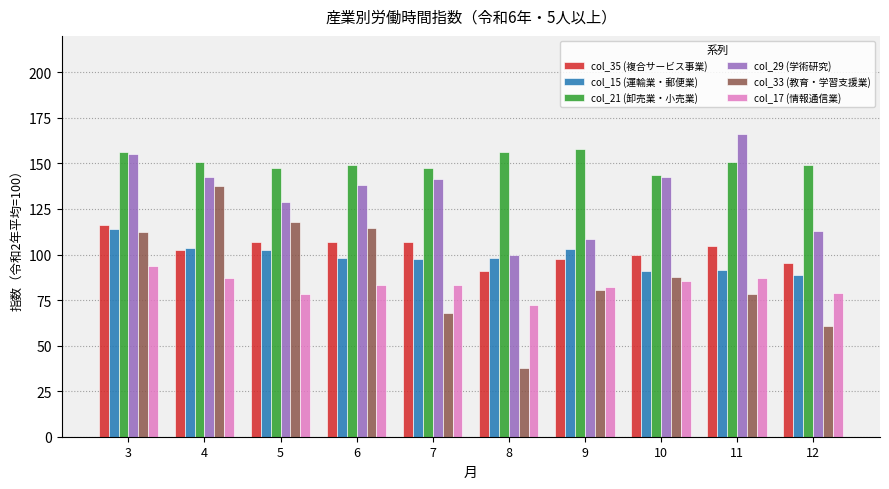

What is the minimum value for col_33 (教育・学習支援業)?

37.5